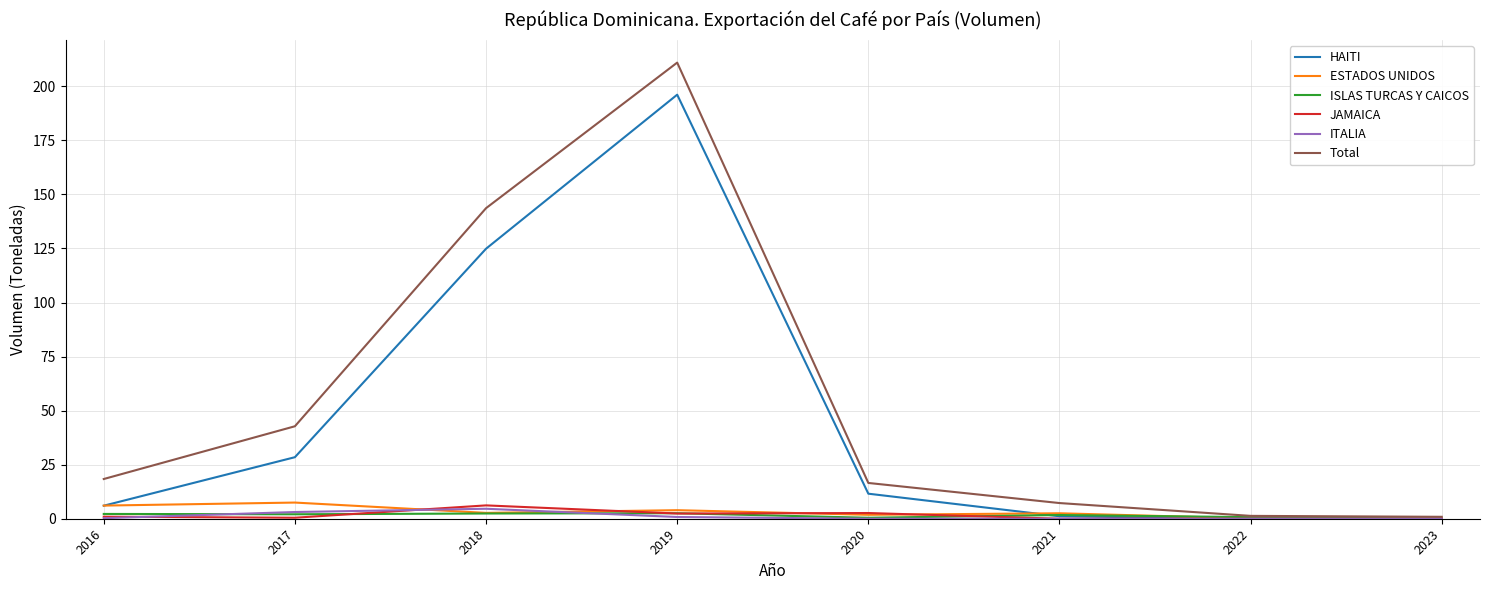

Is this an area chart (filled region under the line)?

No